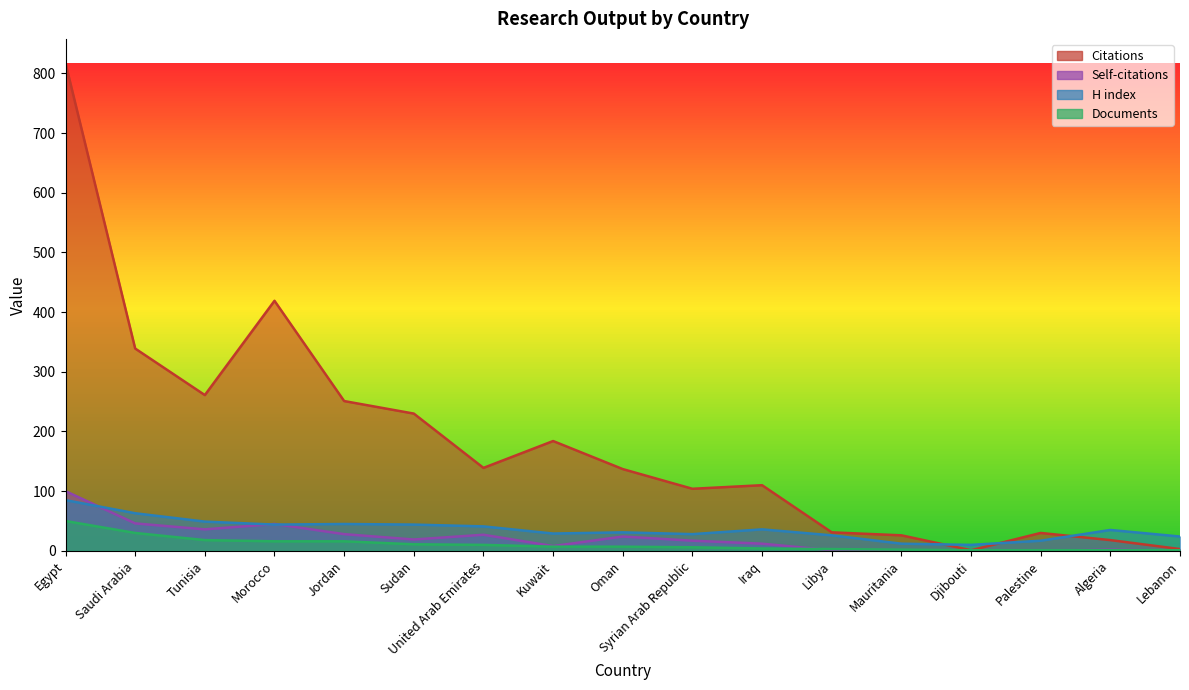

At which category does the chart reach its minimum across all series?

Mauritania